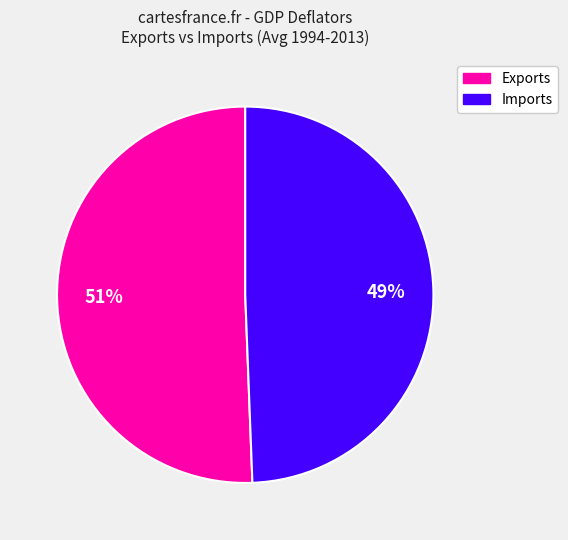

To the nearest percent, what is the average slice percentage?

50%